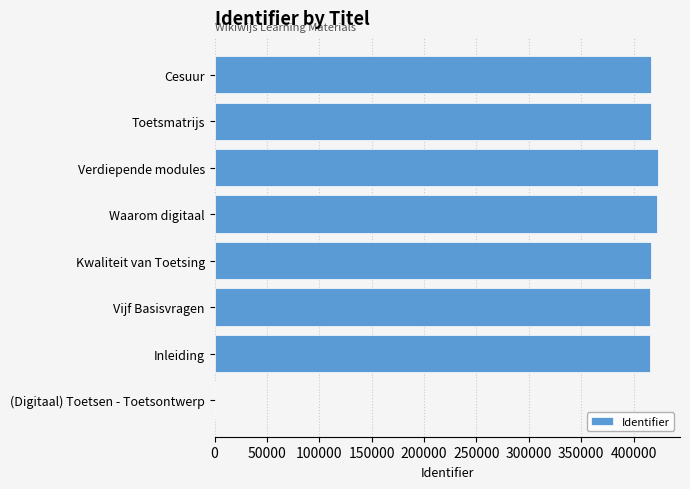

How many distinct data groups are displayed?

1